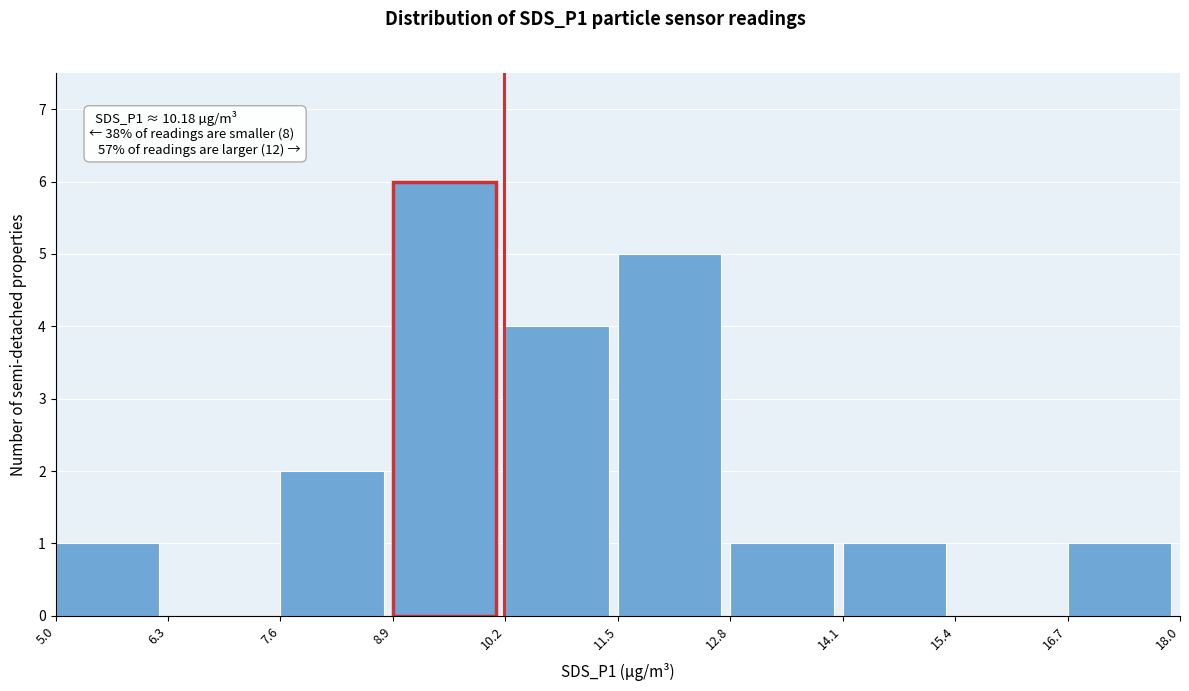

Which range on the x-axis has the tallest bar?

8.9 to 10.2